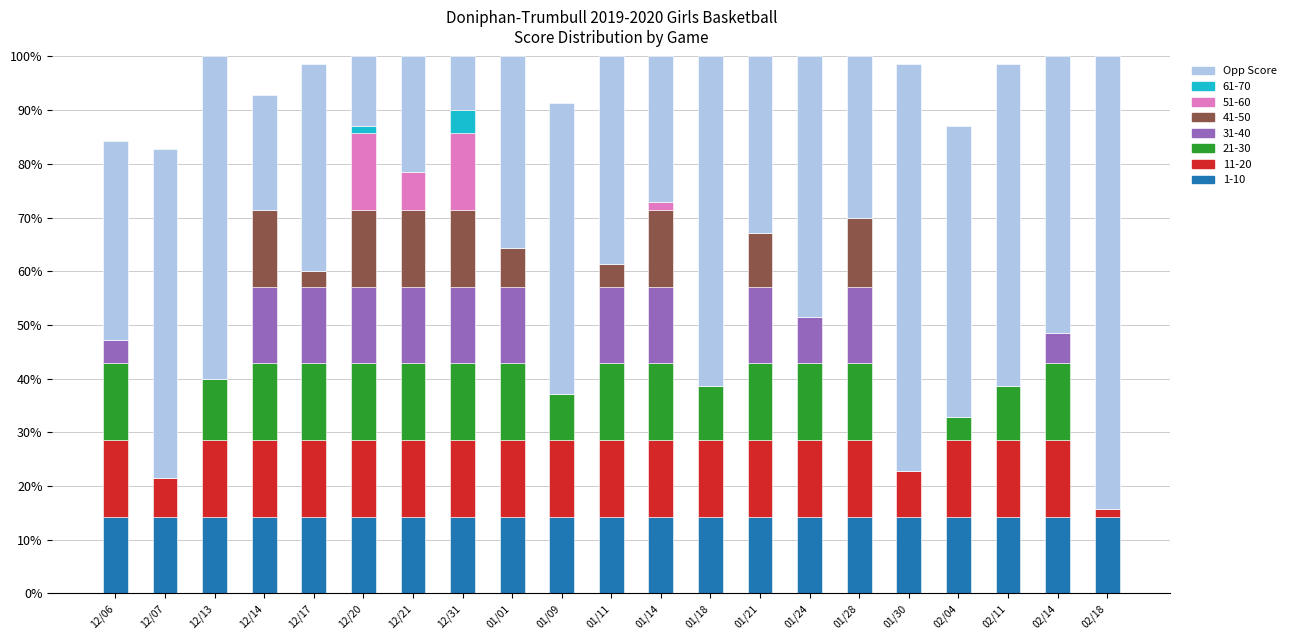

Is it true that 1-10 equals 14.3 at 12/14?

True